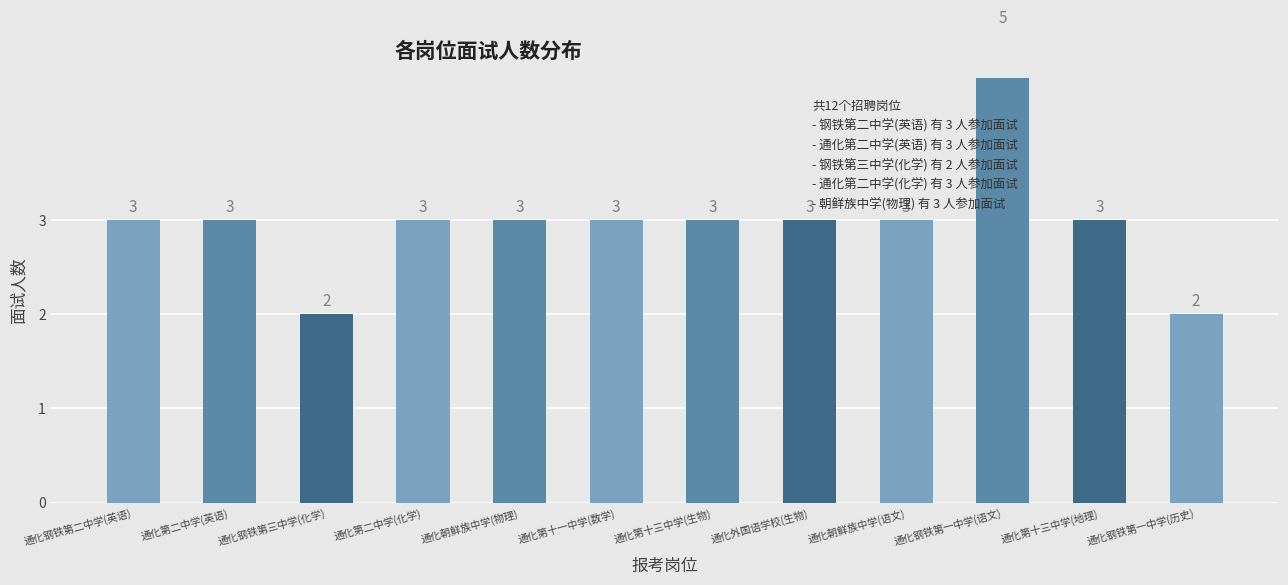

What is the sum of all values?

36